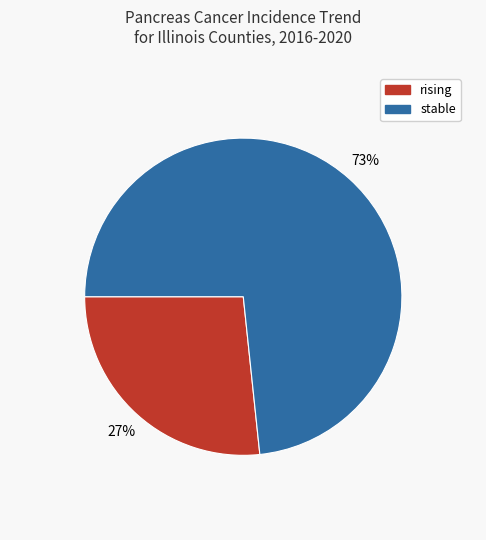

To the nearest percent, what portion does rising represent?

27%